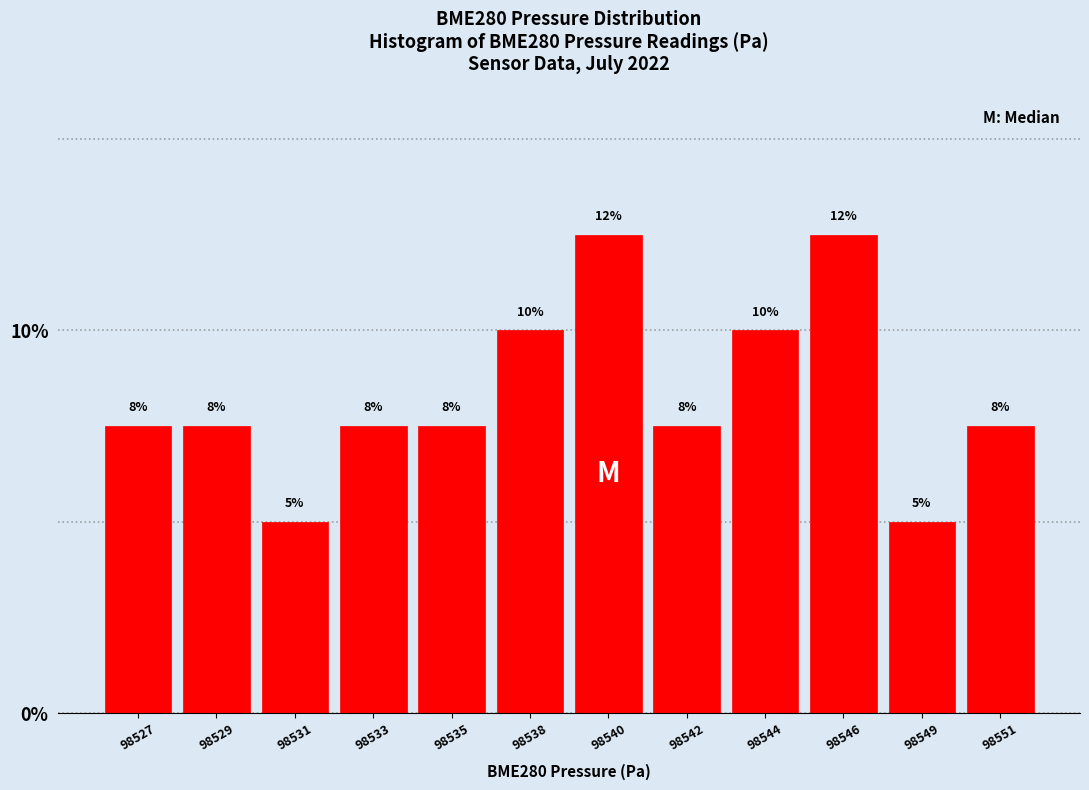

How many bars are there in total?

12